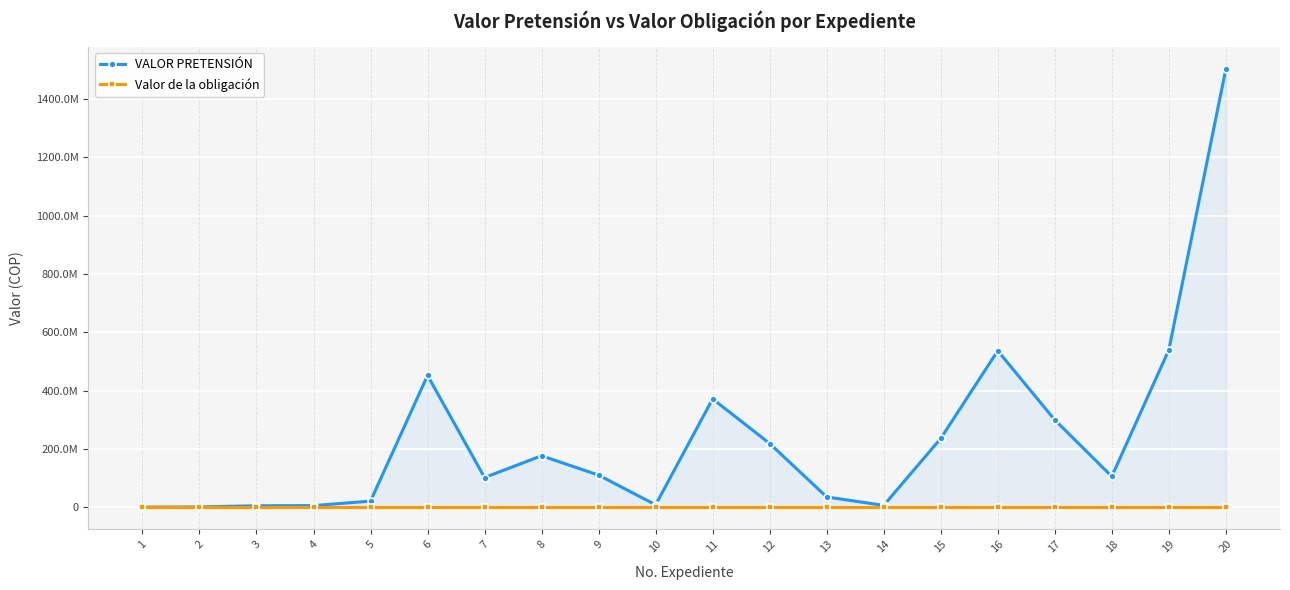

At which label is VALOR PRETENSIÓN closest to 751662940?

19